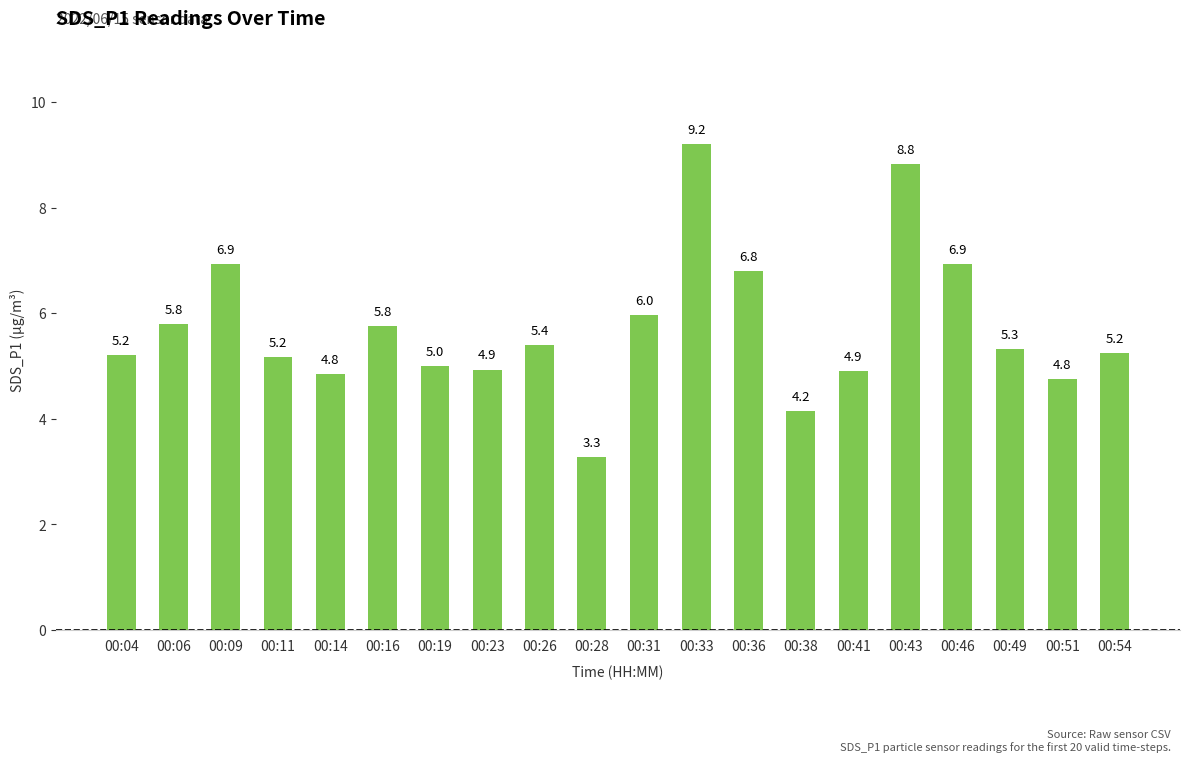

What is the average value?

5.7